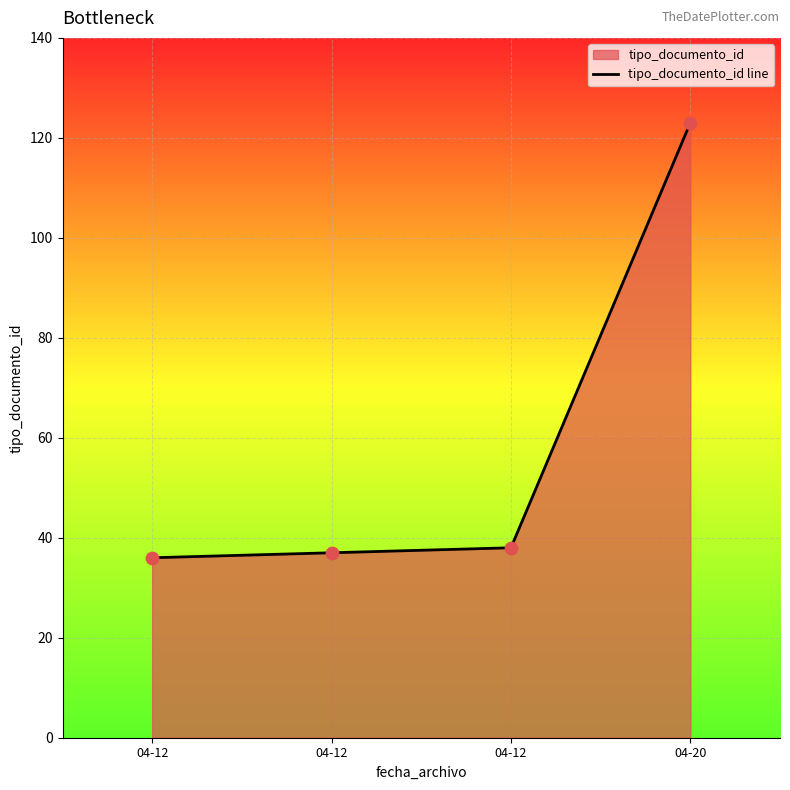

What is the change in value from 04-12 to 04-12?

+2